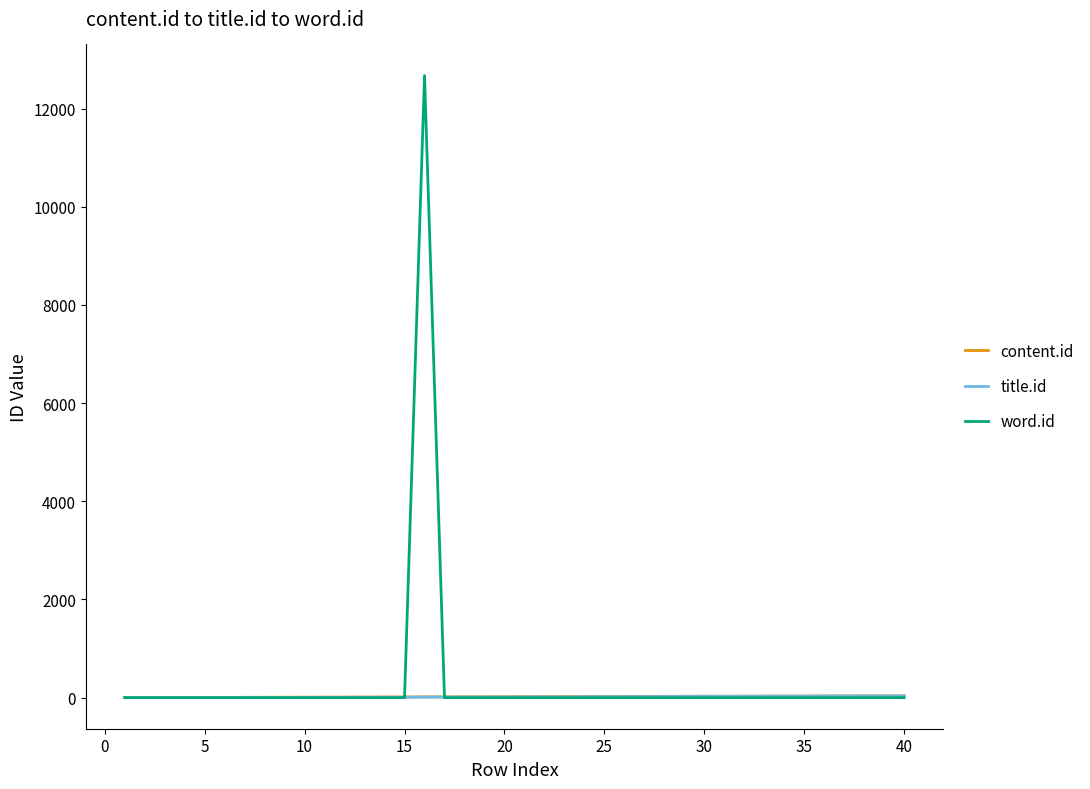

What is the difference between the maximum and minimum values in the word.id series?

12672